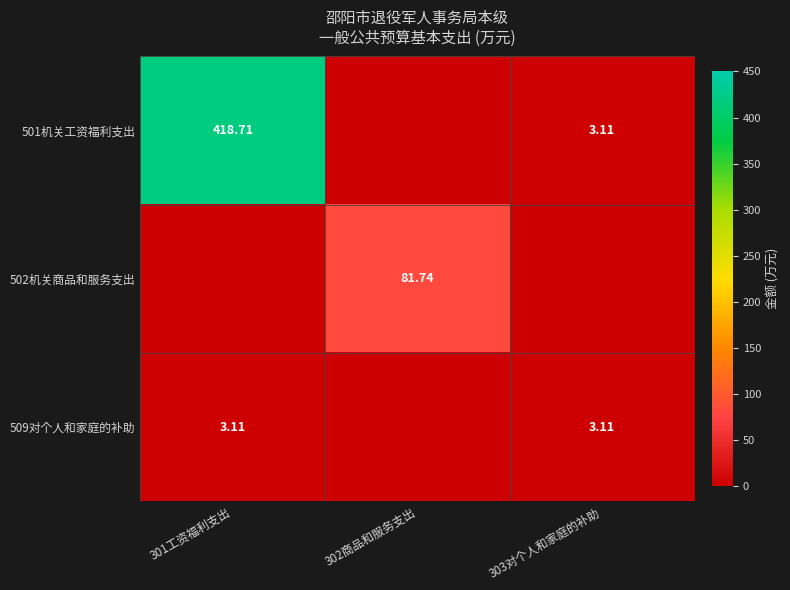

Is it true that 509对个人和家庭的补助 equals 5.4 at 301工资福利支出?

False